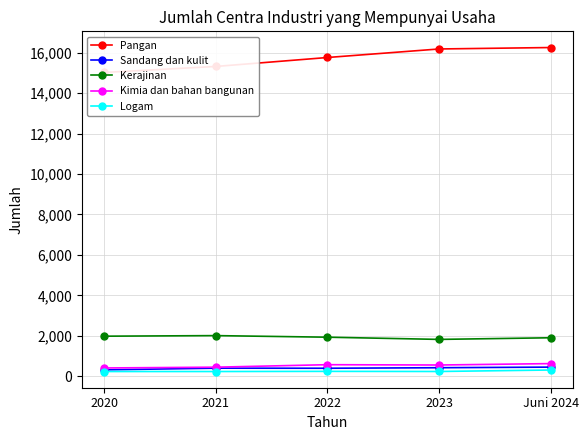

Reading left to right, list all the values displayed in this chart.

Pangan: 2020=15024	2021=15321	2022=15764	2023=16186	Juni 2024=16257
Sandang dan kulit: 2020=312	2021=396	2022=392	2023=418	Juni 2024=448
Kerajinan: 2020=1978	2021=2006	2022=1928	2023=1819	Juni 2024=1900
Kimia dan bahan bangunan: 2020=406	2021=445	2022=568	2023=552	Juni 2024=622
Logam: 2020=230	2021=230	2022=238	2023=232	Juni 2024=305